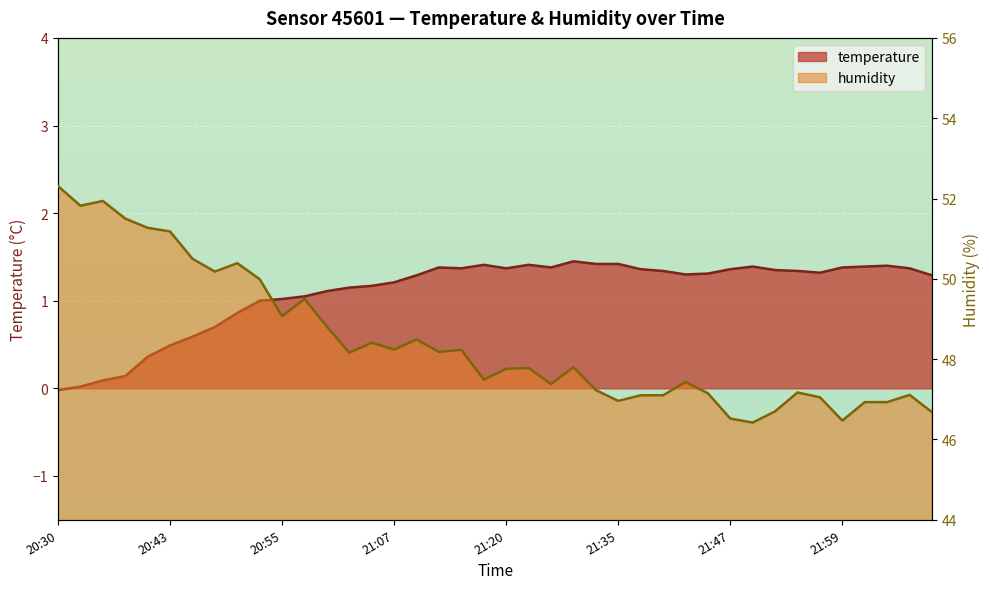

At 20:53, list the series in order from smallest to largest.

temperature, humidity